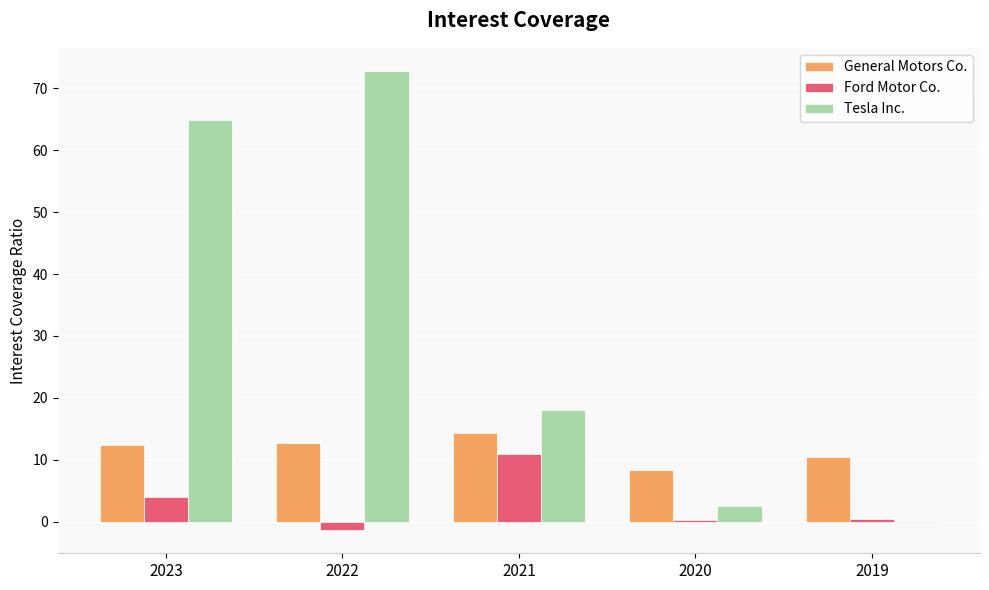

Which series has the widest spread of values?

Tesla Inc.